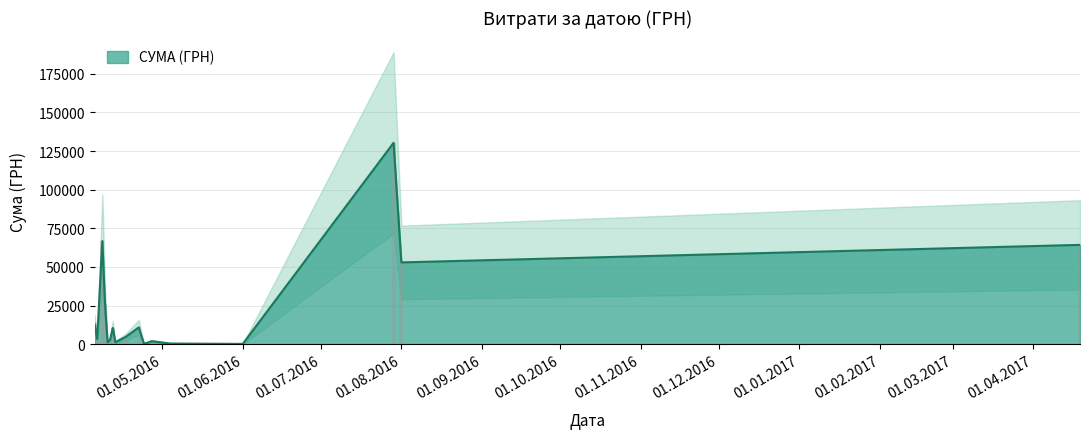

Where does the data first go above 3059?

09.04.2016